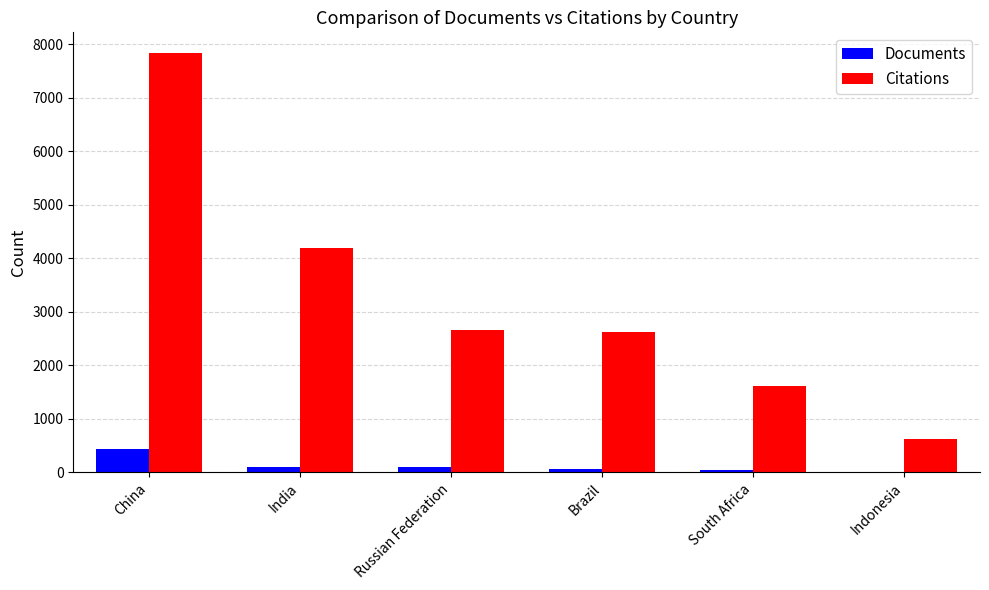

What value does the Documents series have at China?

429